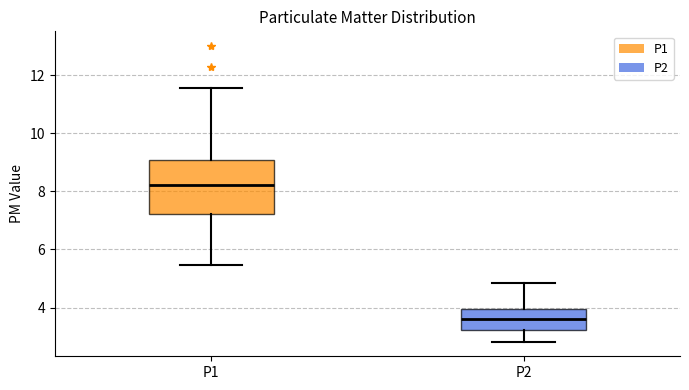

Where does the median line of the box for P2 sit on the y-axis? The values are not printed on the chart, so give them approximately, as read against the axis.

3.6